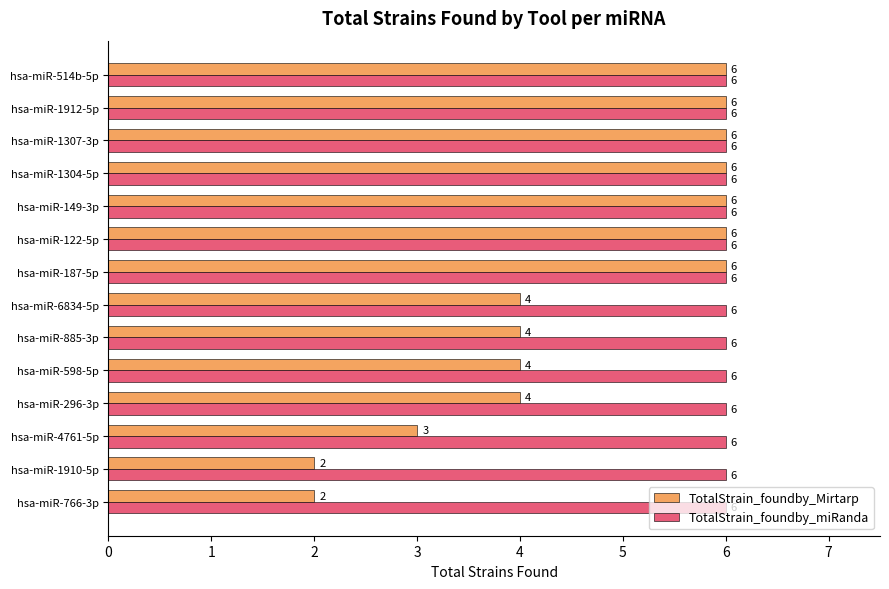

Which series has the widest spread of values?

TotalStrain_foundby_Mirtarp